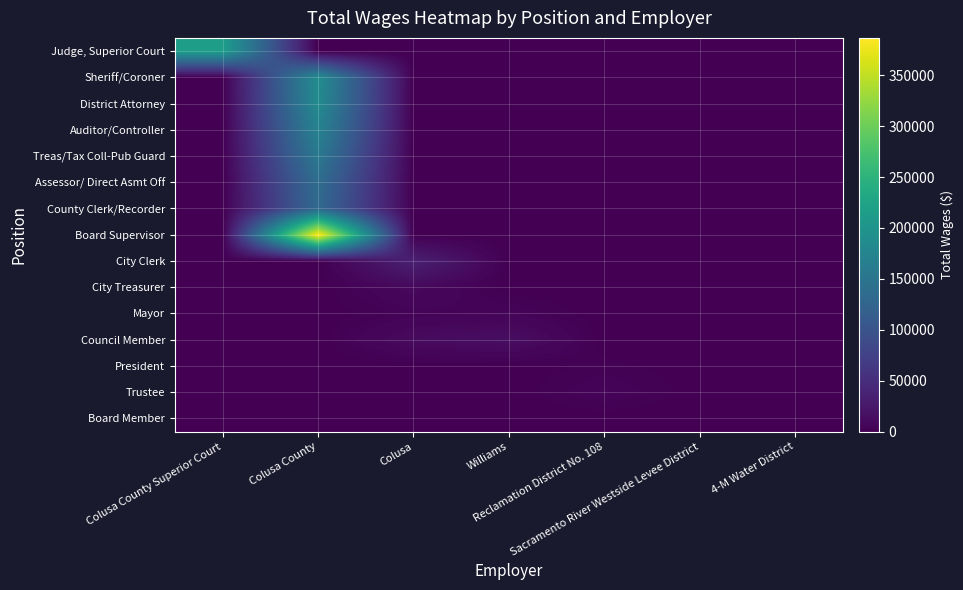

At how many categories does at least one series exceed 244460?

1